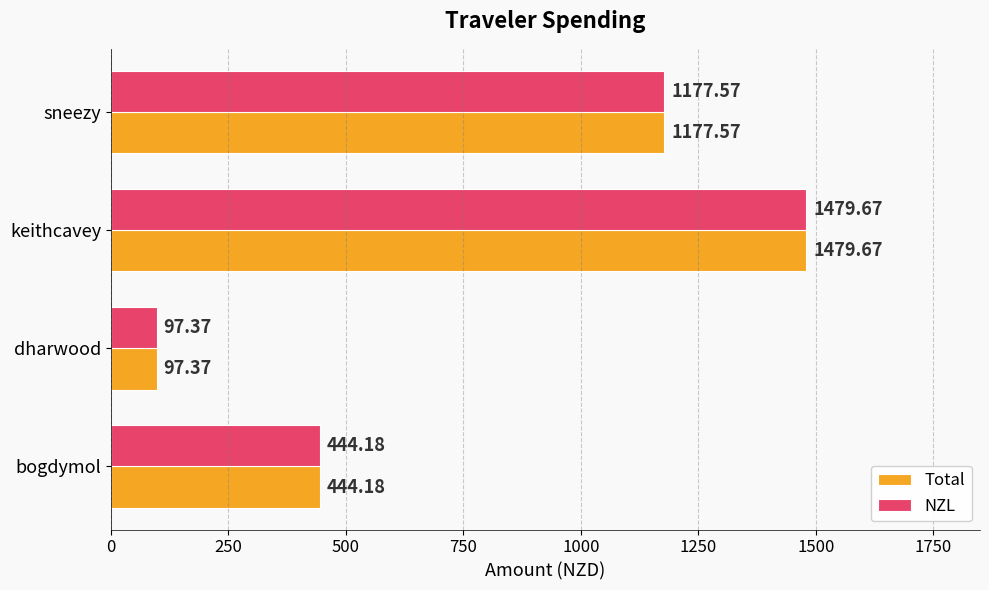

What is the total value across all series at keithcavey?

2959.3